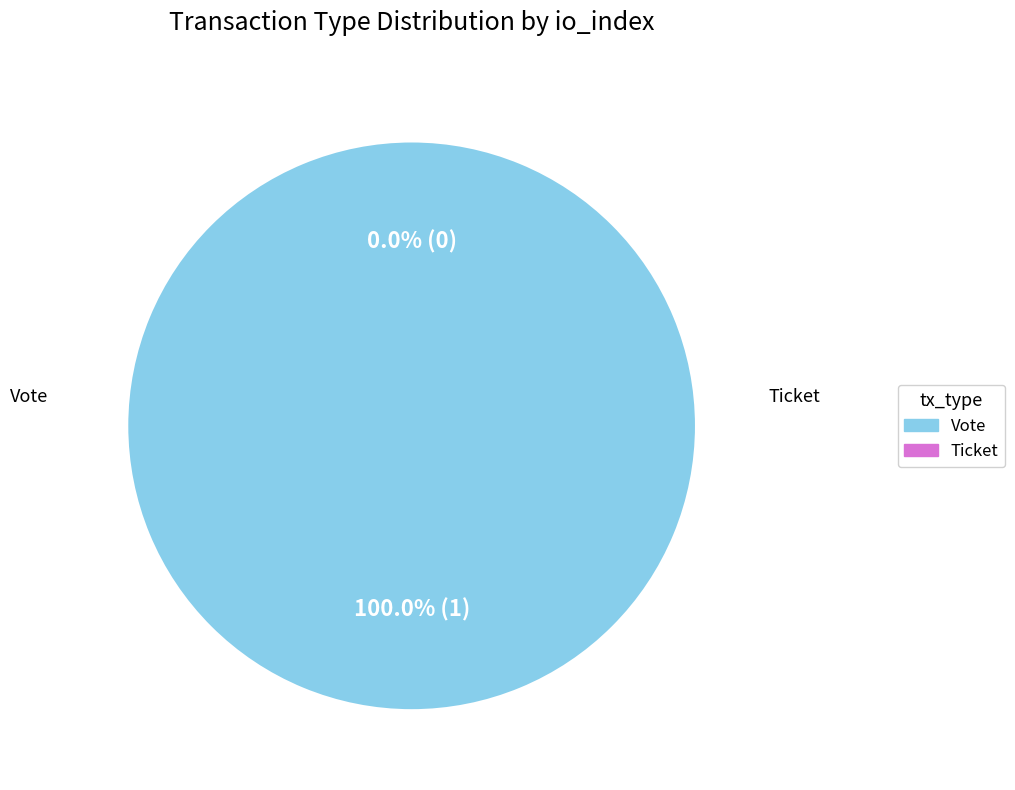

Which category has the smallest portion of the pie?

Ticket